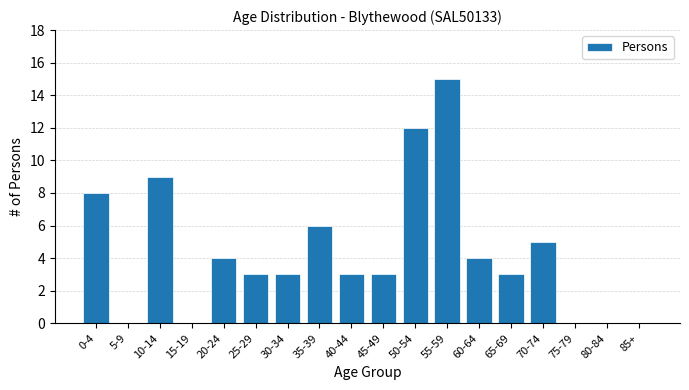

Reading left to right, transcribe all the data shown in this chart.

0-4=8	5-9=0	10-14=9	15-19=0	20-24=4	25-29=3	30-34=3	35-39=6	40-44=3	45-49=3	50-54=12	55-59=15	60-64=4	65-69=3	70-74=5	75-79=0	80-84=0	85+=0